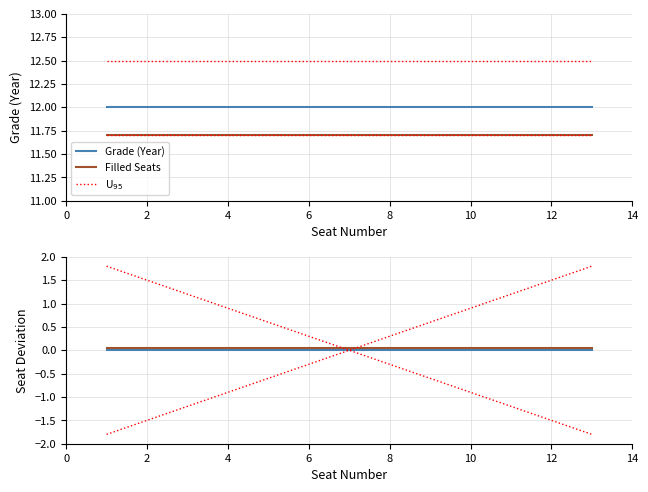

Count the number of categories in the chart.

13